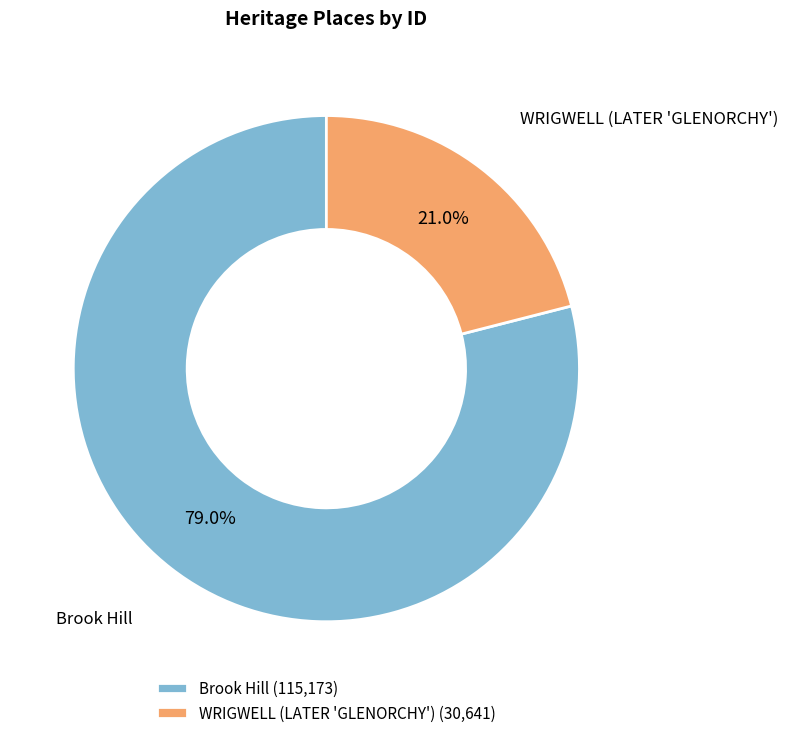

To the nearest percent, what portion does WRIGWELL (LATER 'GLENORCHY') represent?

21%